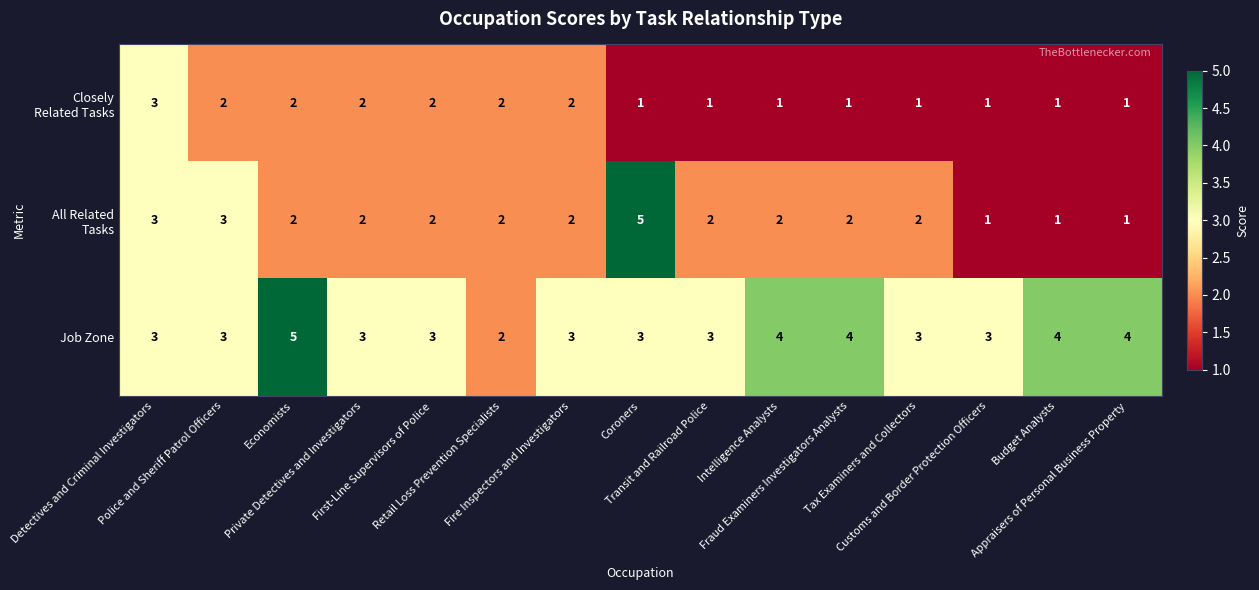

Which series has the largest total across all categories?

Job Zone